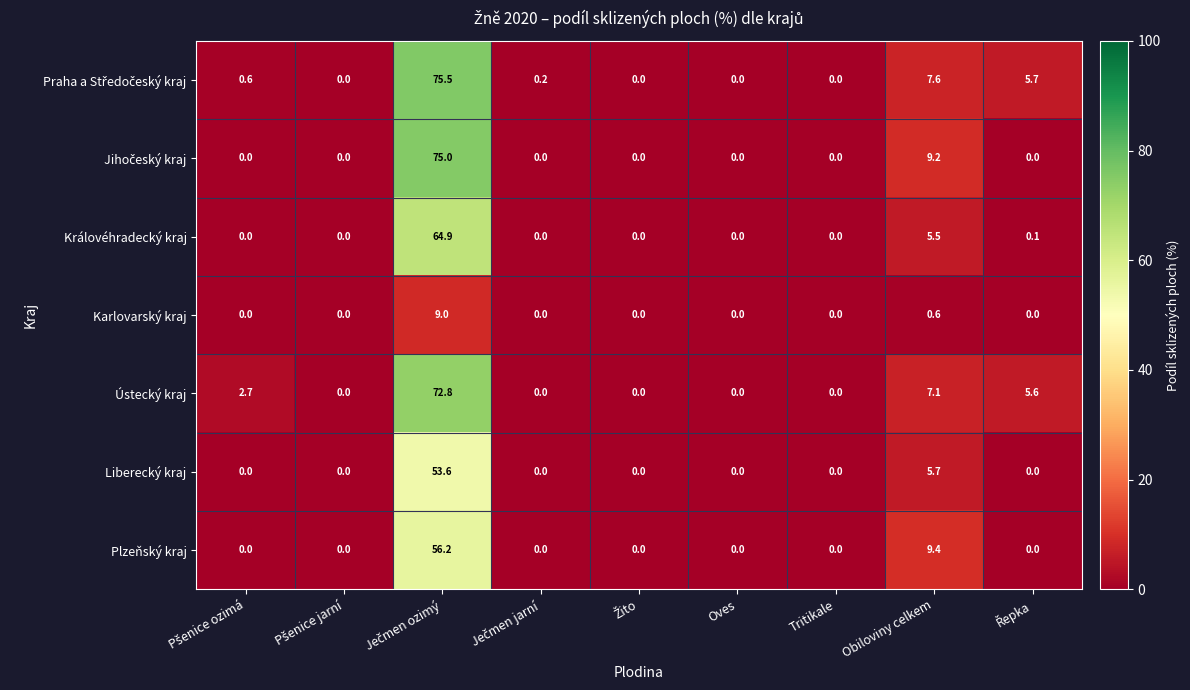

The Liberecký kraj series shows 27.3 at Oves. True or false?

False